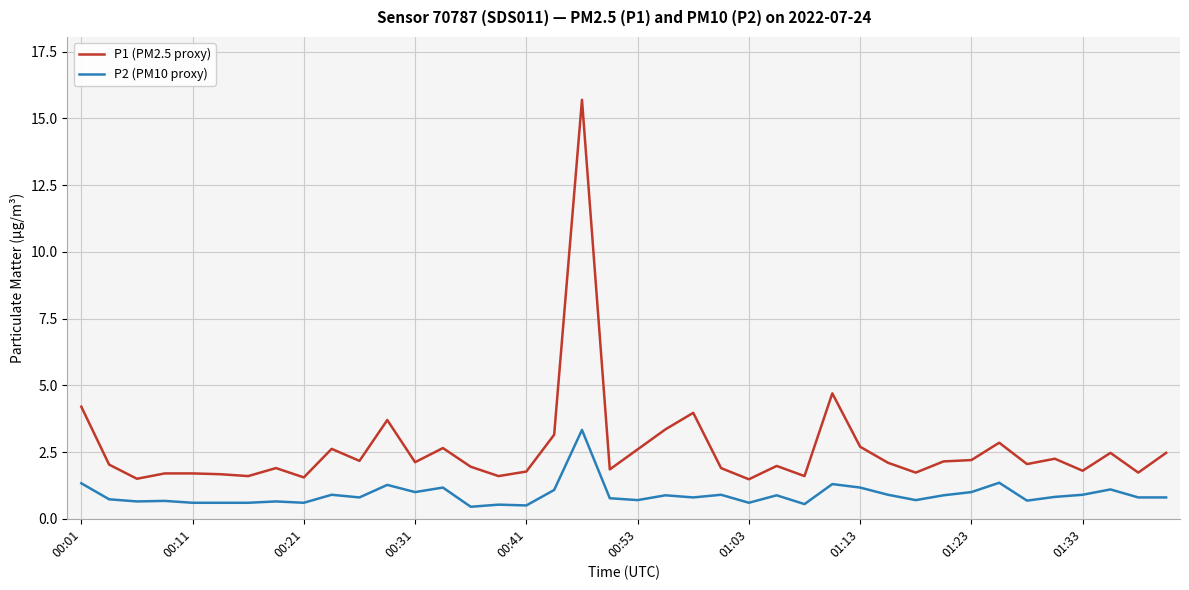

At how many categories does at least one series exceed 9?

1